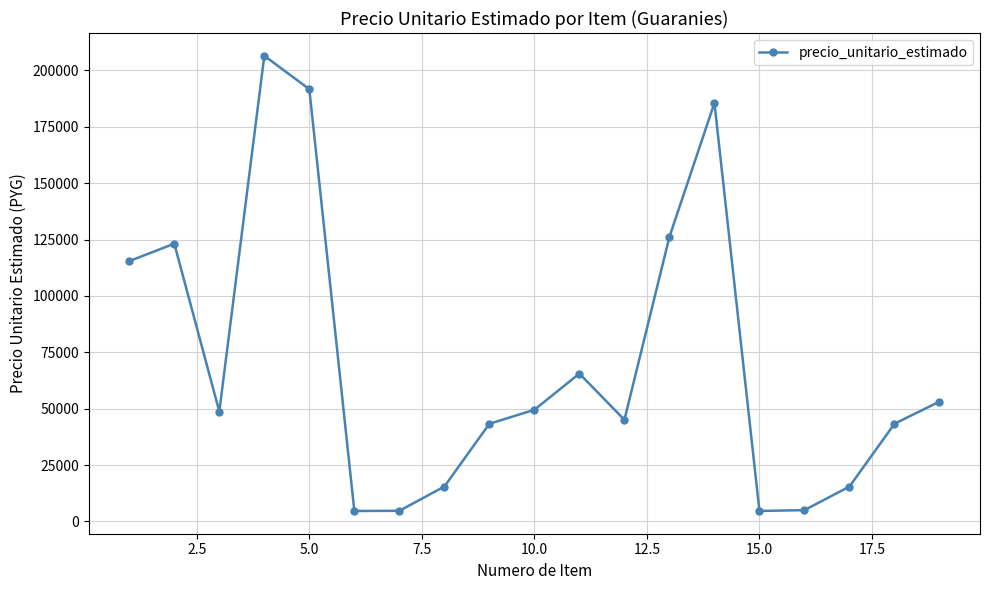

What is the value of the 6th point from the left?

4621